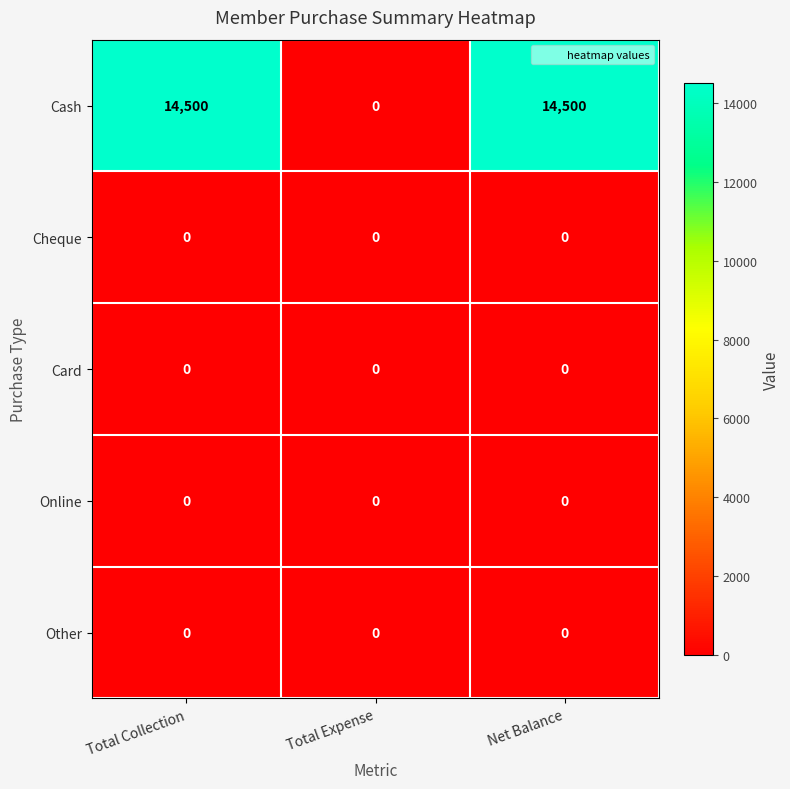

Which series has the largest total across all categories?

Cash